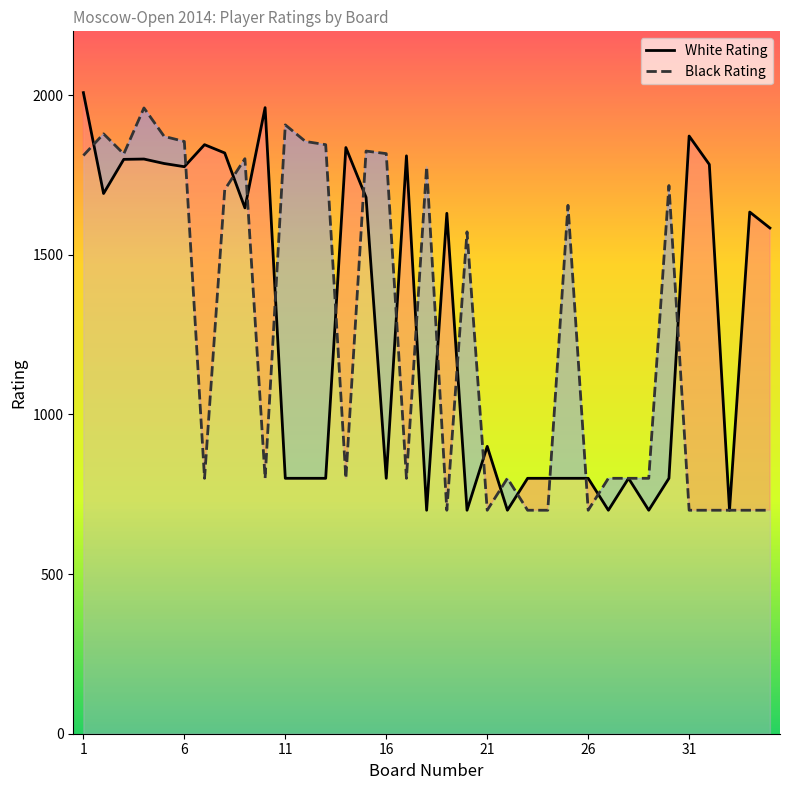

What is the average value of the White Rating series?

1287